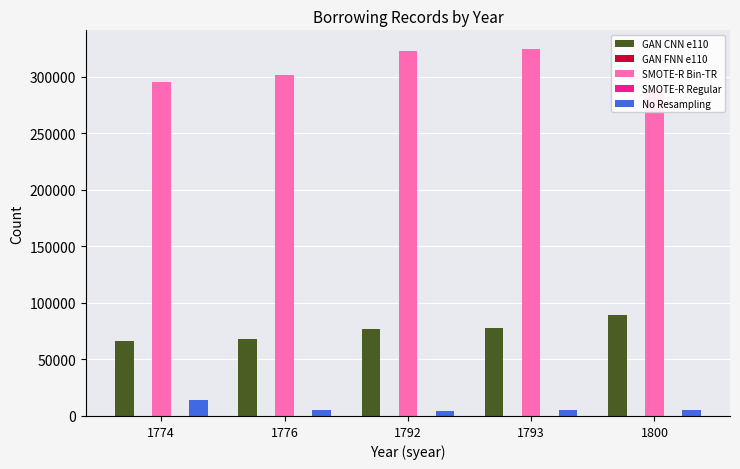

What is the sum of the SMOTE-R Bin-TR values at 1793 and 1774?

620324